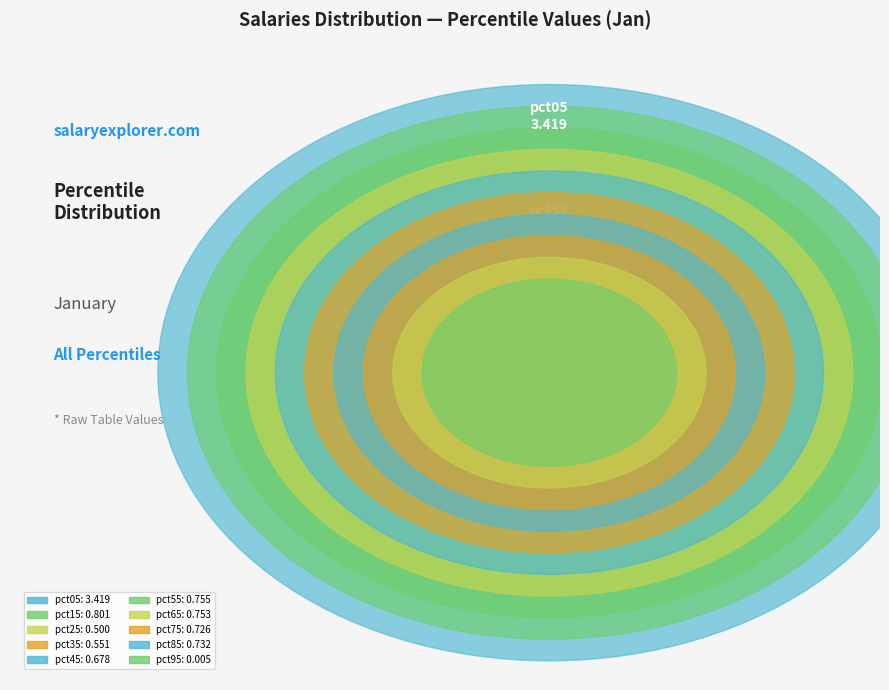

What percentage is the pct15 slice, to the nearest percent?

9%